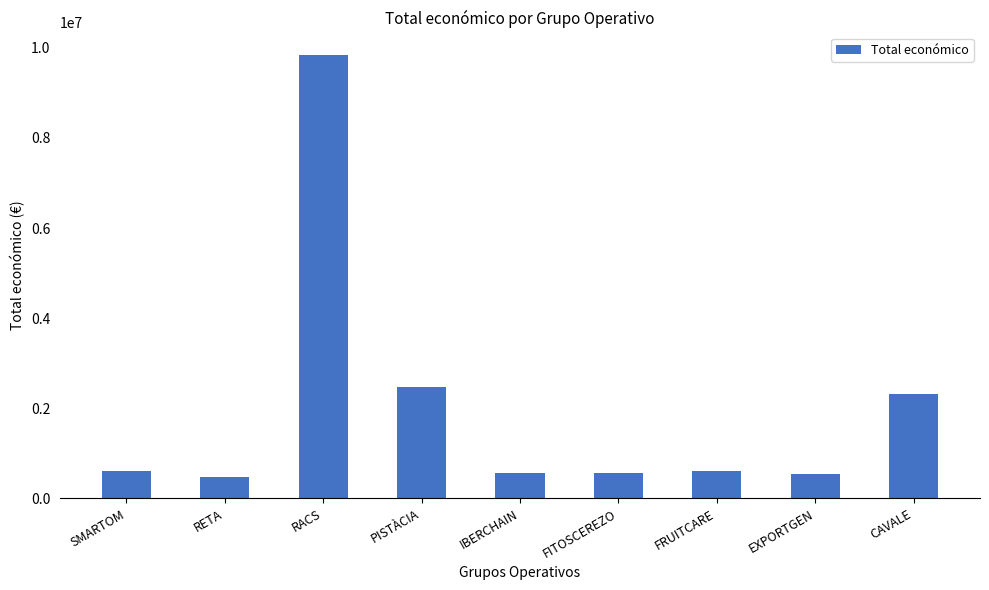

What is the label of the 5th bar from the left?

IBERCHAIN